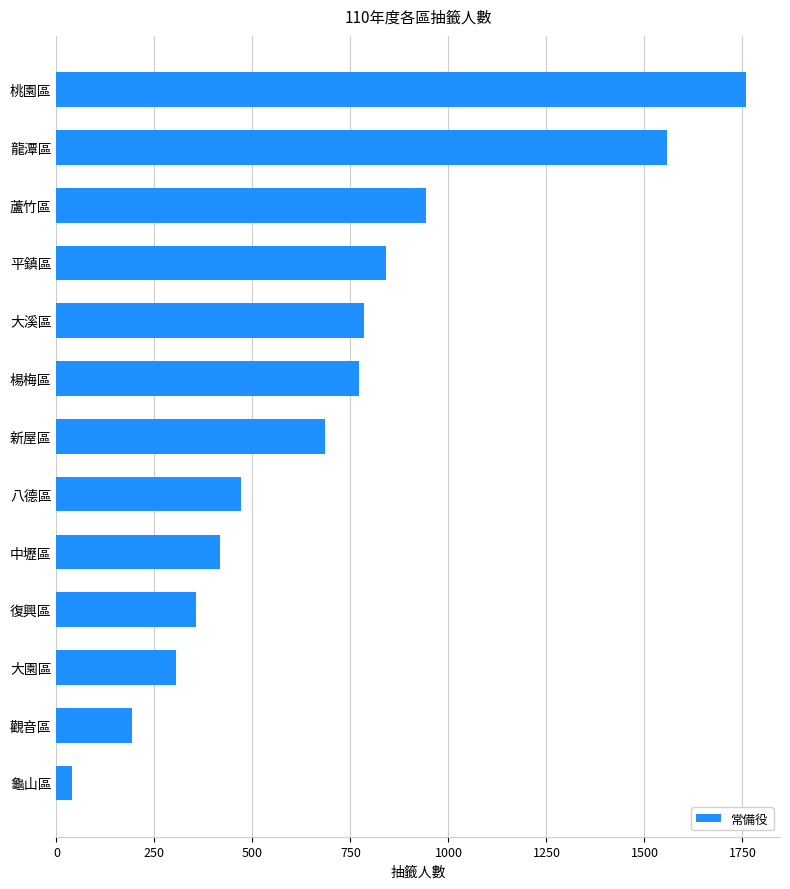

Which category has the highest value across all series?

桃園區